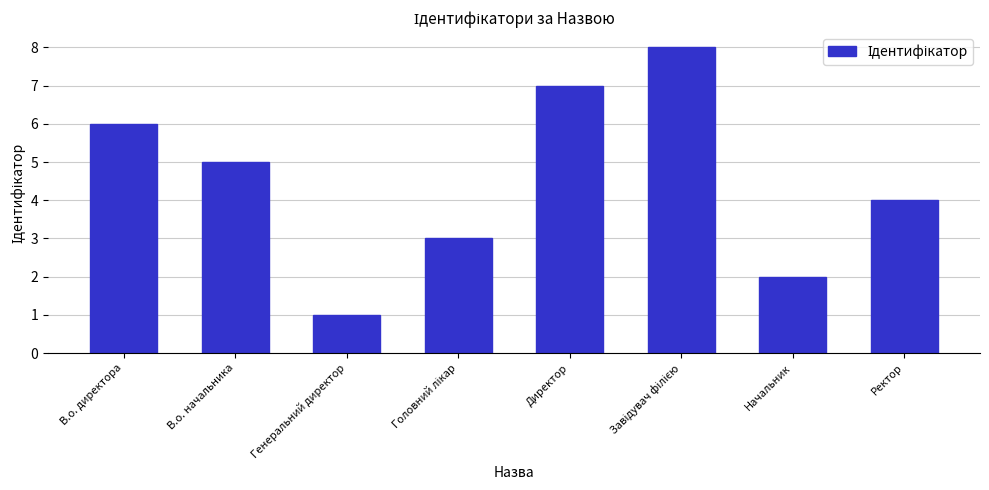

The chart shows a value of 1 at Генеральний директор. True or false?

True